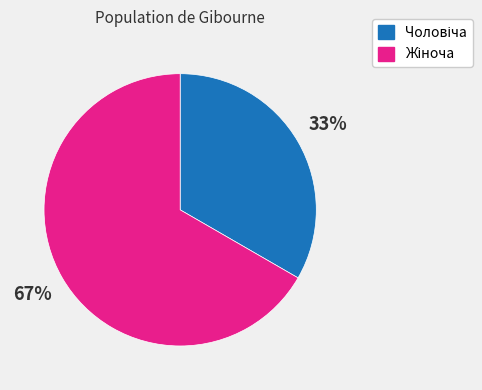

Is there a majority slice in this chart?

Yes